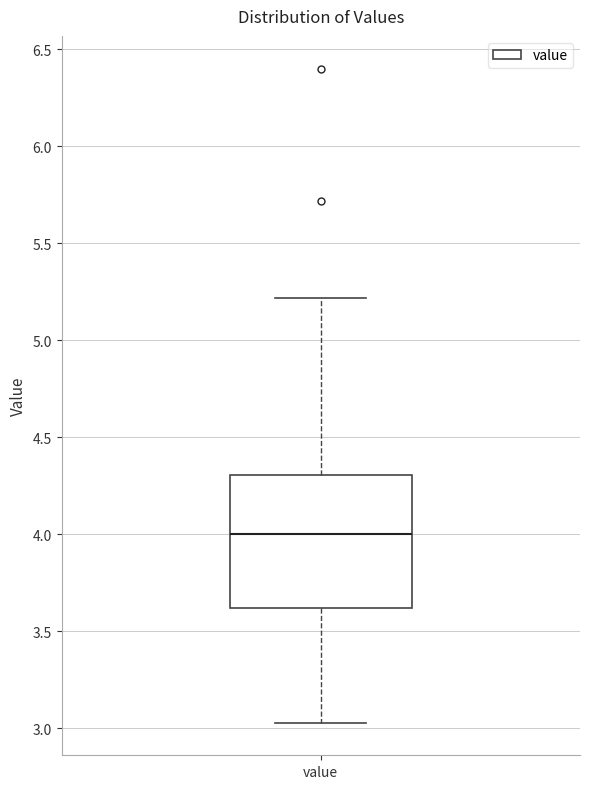

Transcribe this box plot: give where the median line is, the range the box spans, and where the two whiskers end, as read against the y-axis. The values are not printed on the chart, so give them approximately, as read against the axis.

median 4.00, box 3.60 to 4.30, whiskers 3.05 to 5.20